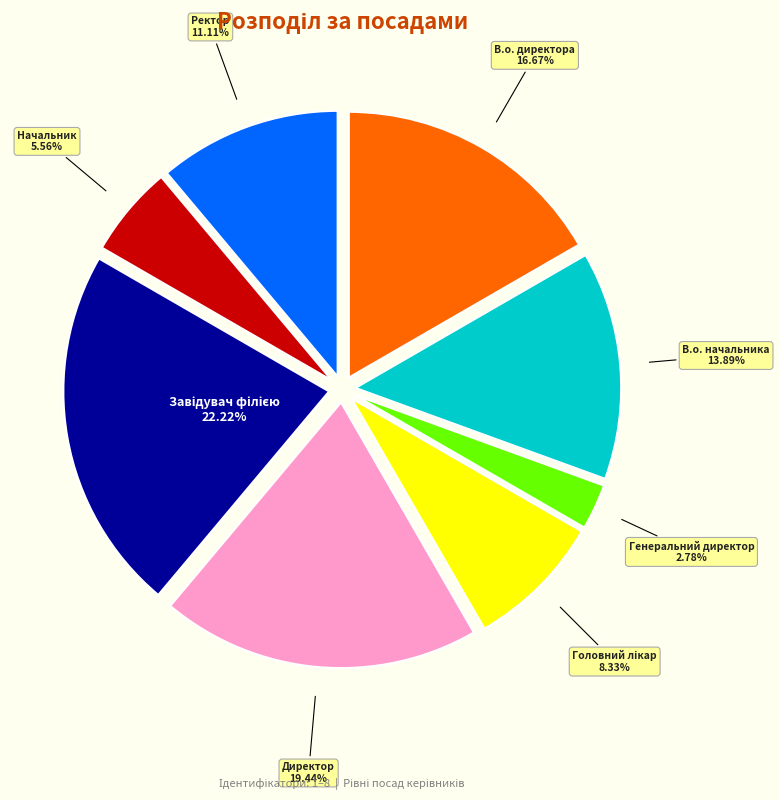

Is there any slice that represents more than half of the pie?

No